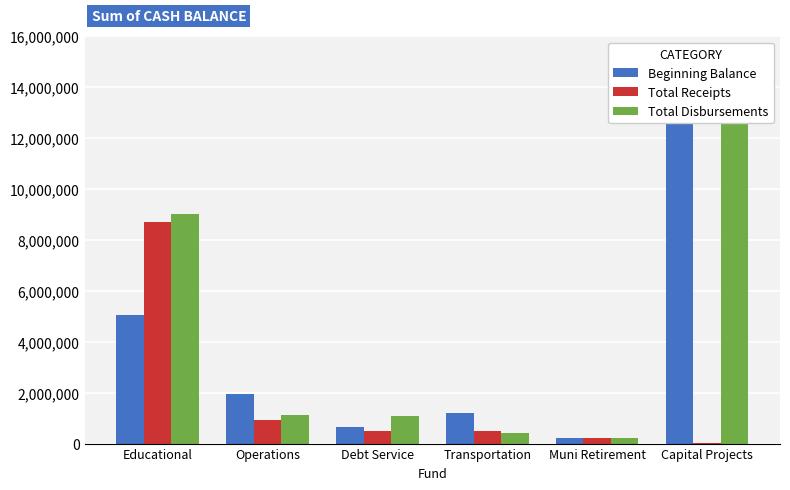

How many data points in Beginning Balance are above 1950615?

2